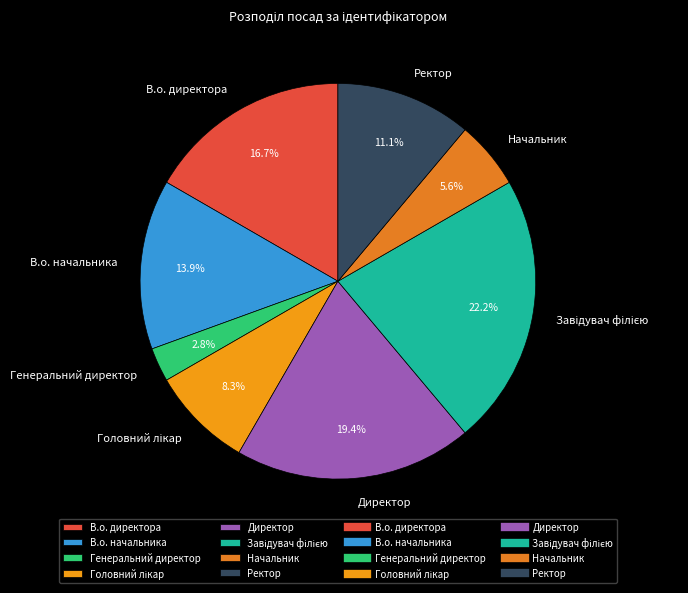

Which category has the smallest portion of the pie?

Генеральний директор